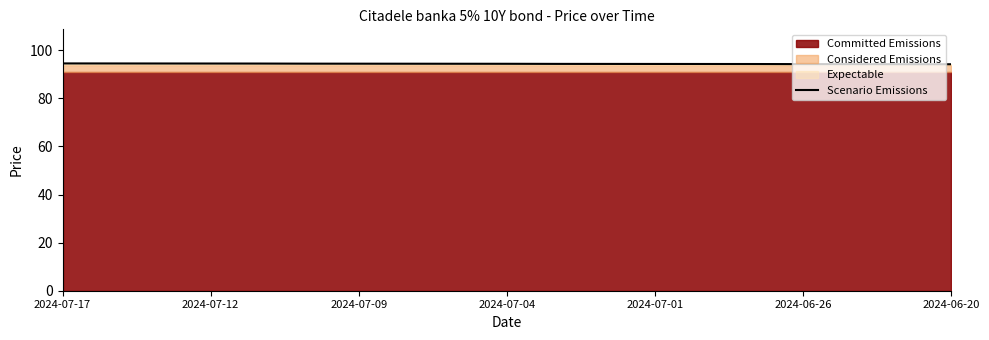

What is the highest value of the Scenario Emissions series?

94.5